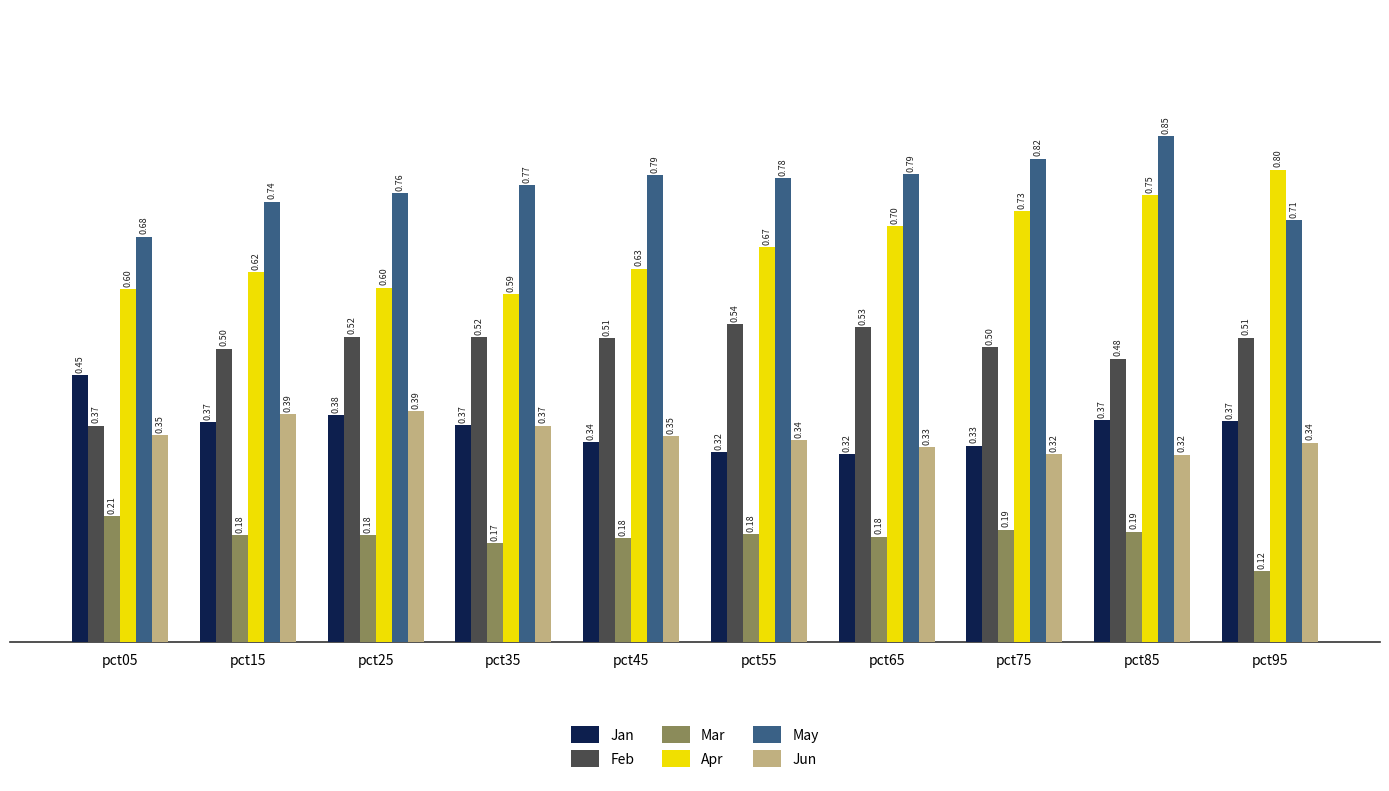

Are the bars horizontal?

No